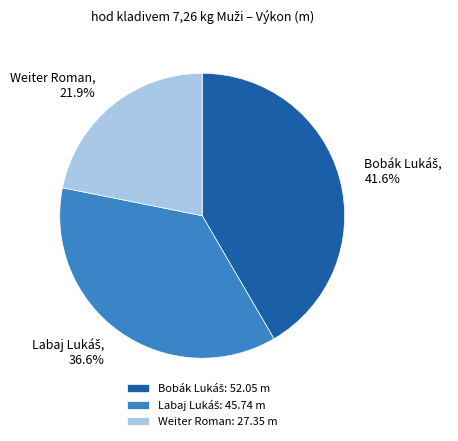

Does any single category account for the majority?

No